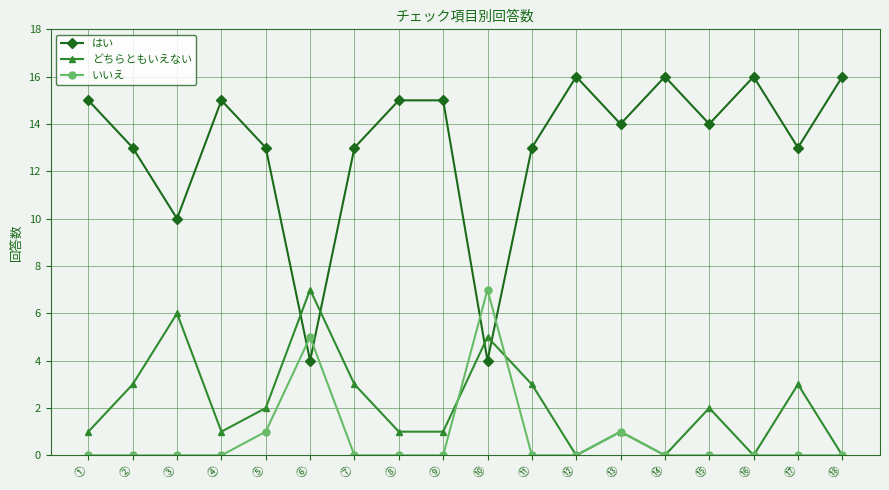

Which category has the highest value in the どちらともいえない series?

⑥